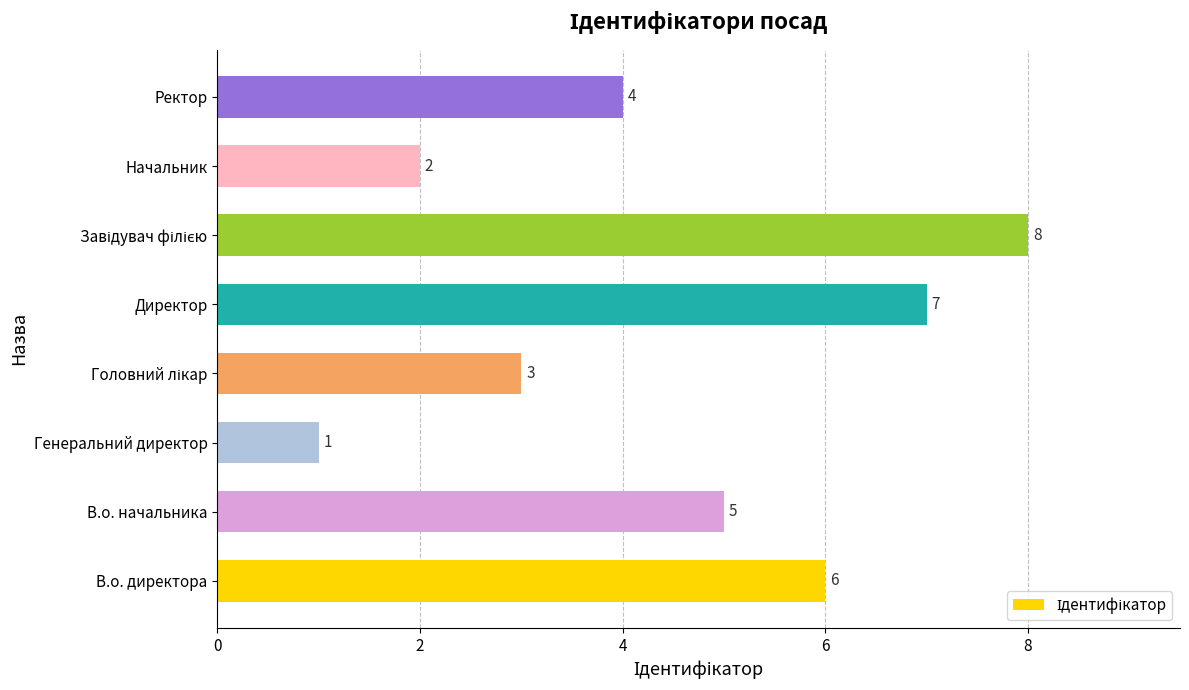

Read the value at Ректор.

4